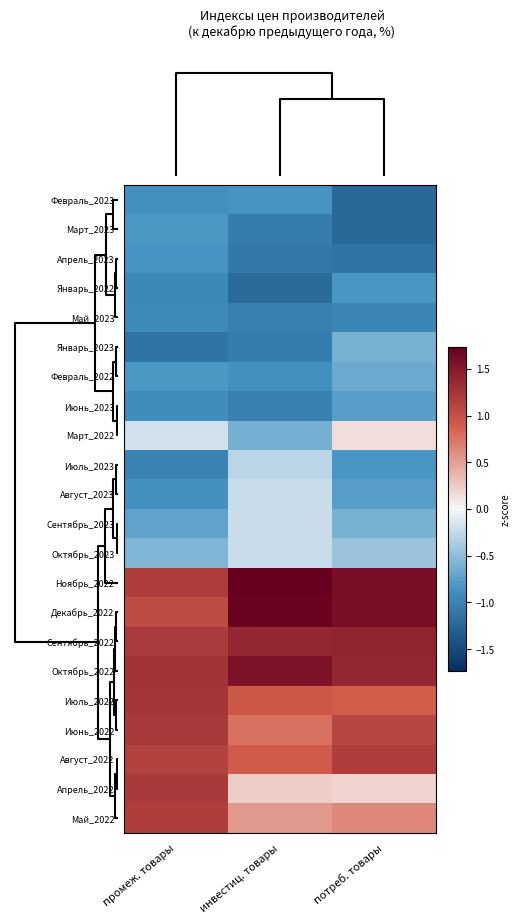

What is the difference between the highest and lowest values at промеж. товары?

2.4